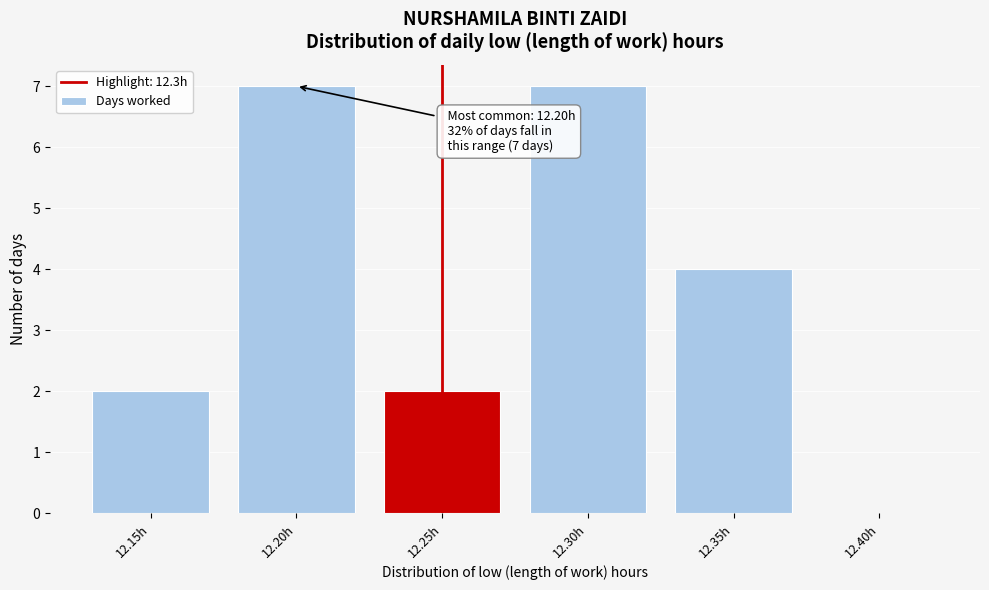

Reading right to left, transcribe all the data shown in this chart.

12.40h=0	12.35h=4	12.30h=7	12.25h=2	12.20h=7	12.15h=2